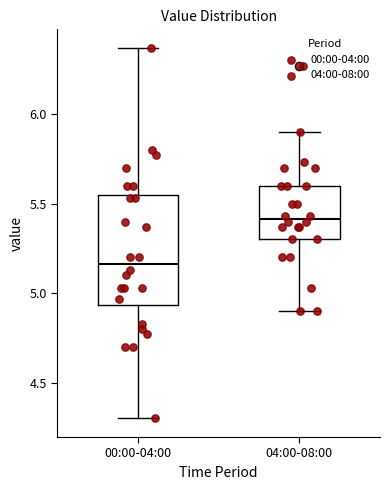

Where is the lower edge of the box for 04:00-08:00 on the y-axis? The values are not printed on the chart, so give them approximately, as read against the axis.

5.30